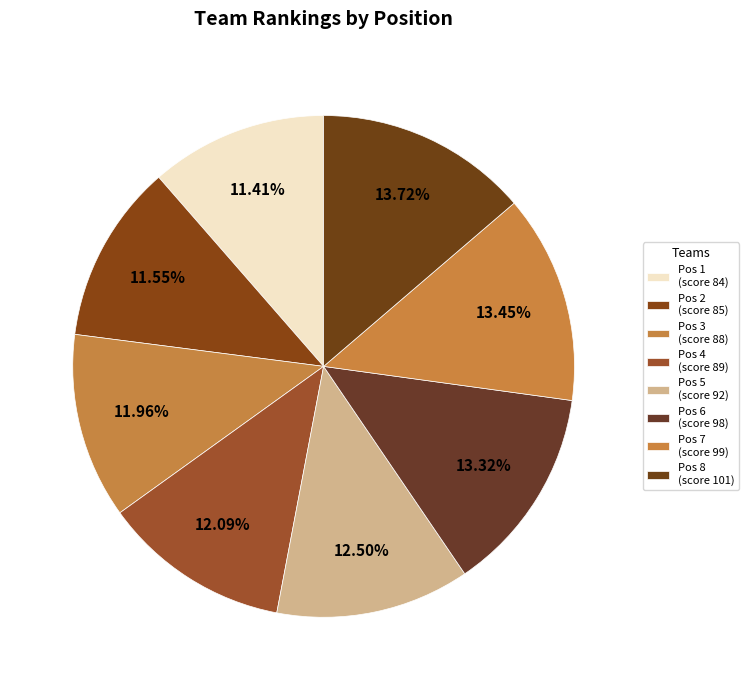

How many segments does this pie chart have?

8